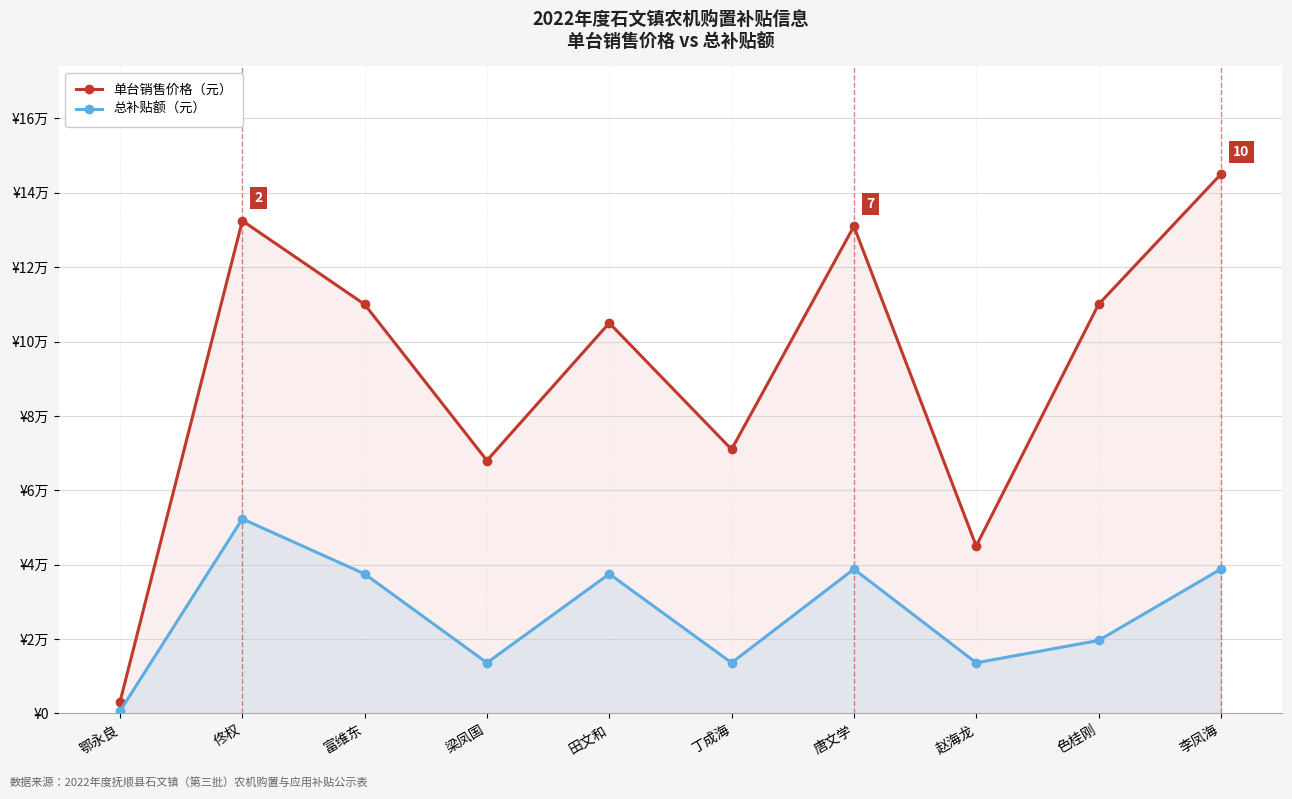

True or false: 总补贴额（元） and 单台销售价格（元） cross at least once.

False